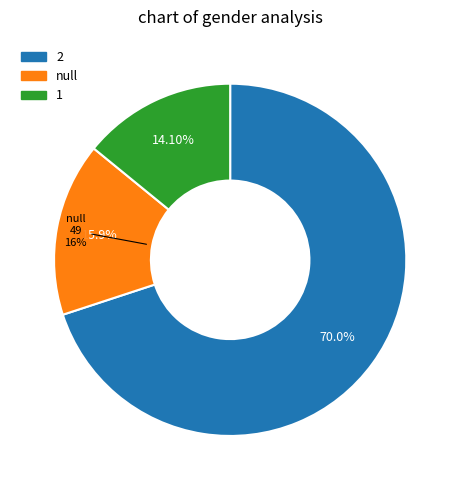

Between 5 and 7, which is larger?

7